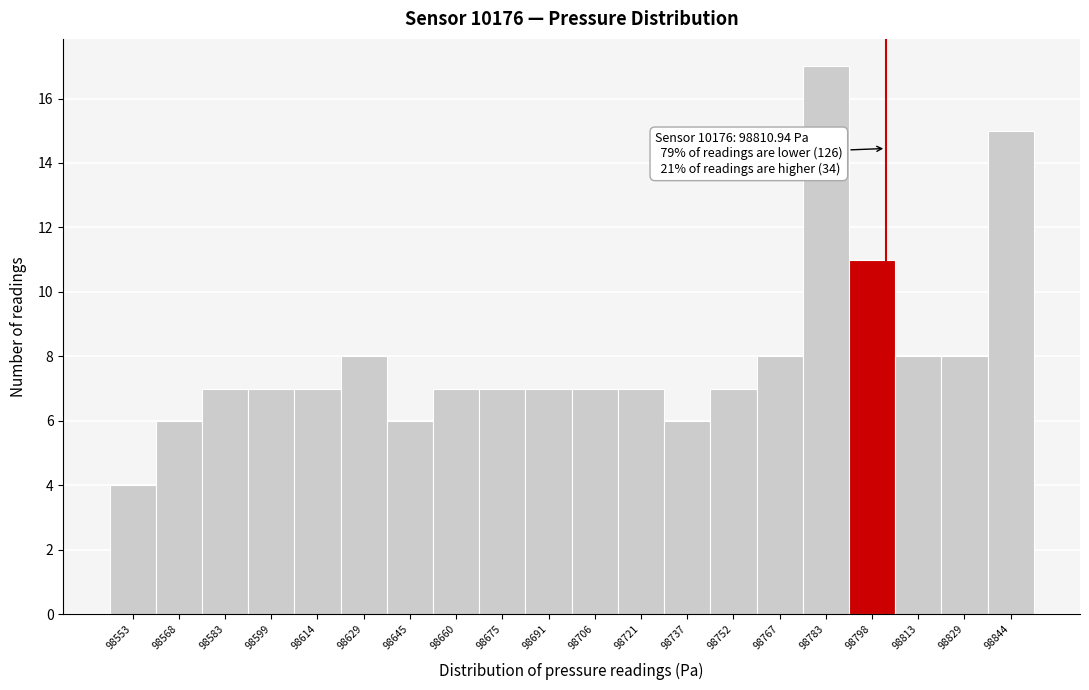

Reading right to left, list all the values displayed in this chart.

98844=15	98829=8	98813=8	98798=11	98783=17	98767=8	98752=7	98737=6	98721=7	98706=7	98691=7	98675=7	98660=7	98645=6	98629=8	98614=7	98599=7	98583=7	98568=6	98553=4